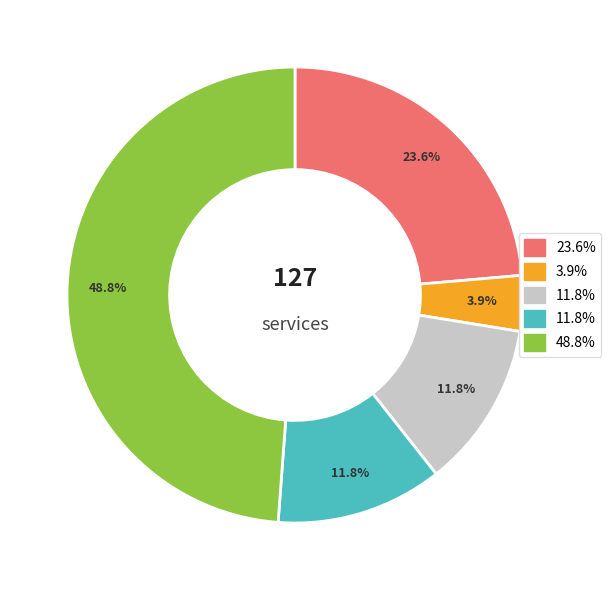

Is there any slice that represents more than half of the pie?

No